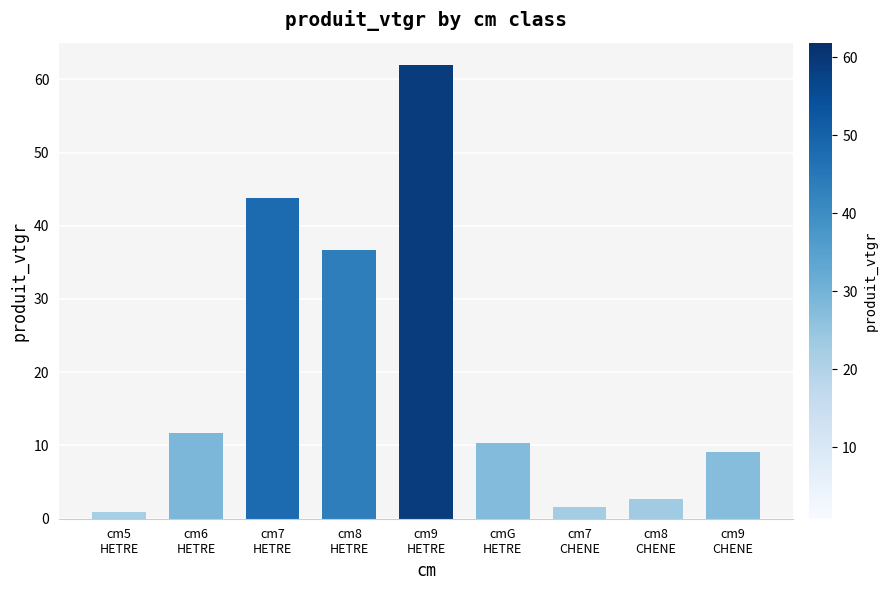

Reading right to left, extract all data points from this chart.

9.1	2.6	1.7	10.3	61.9	36.7	43.8	11.8	0.9